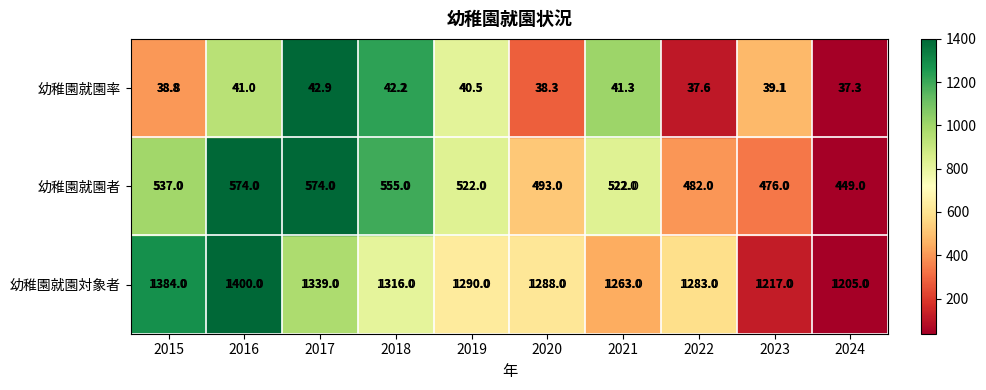

Which series has the widest spread of values?

幼稚園就園対象者